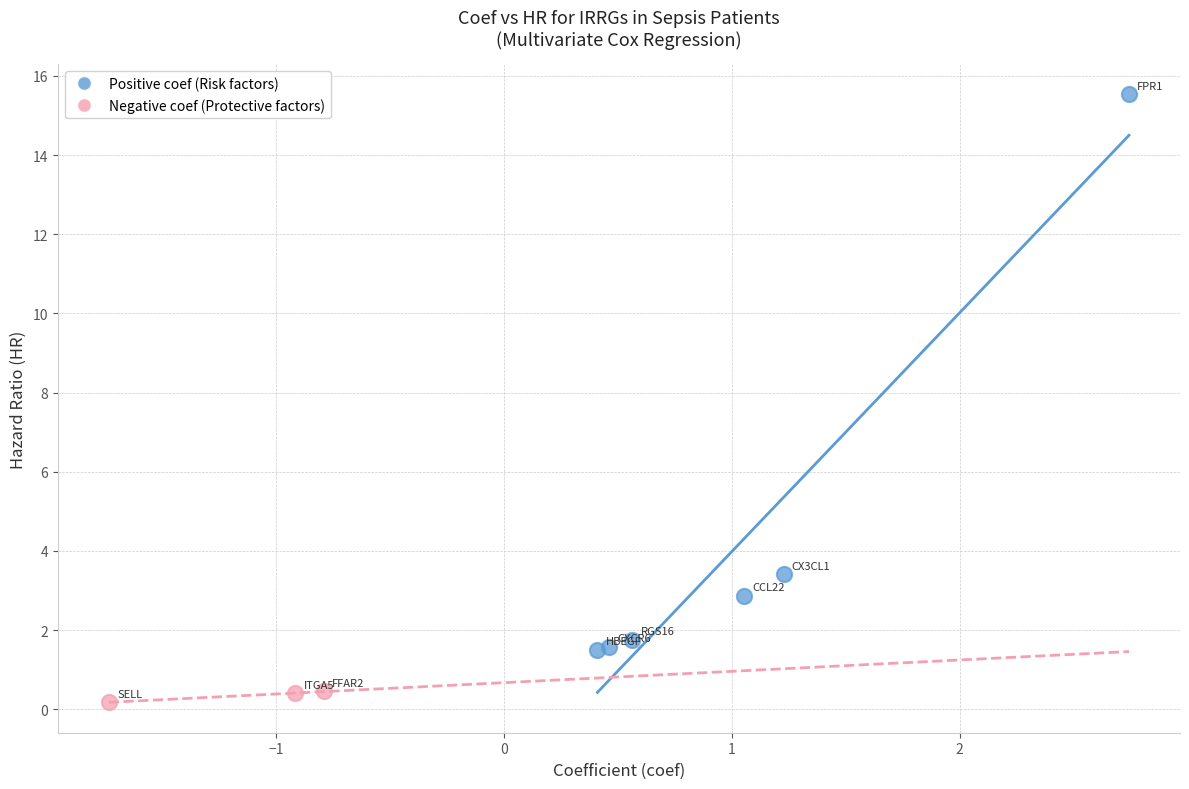

Which series has the largest Y range (max minus min)?

Positive coef (Risk factors)